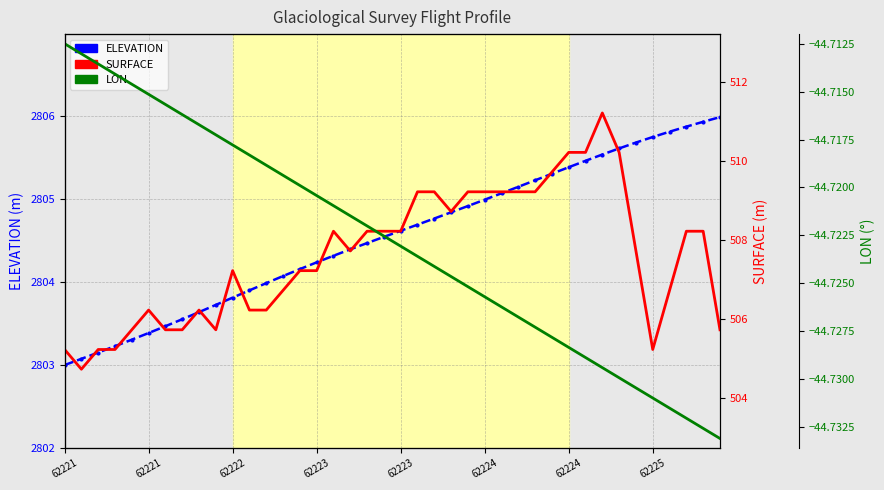

How many series are shown in this chart?

3